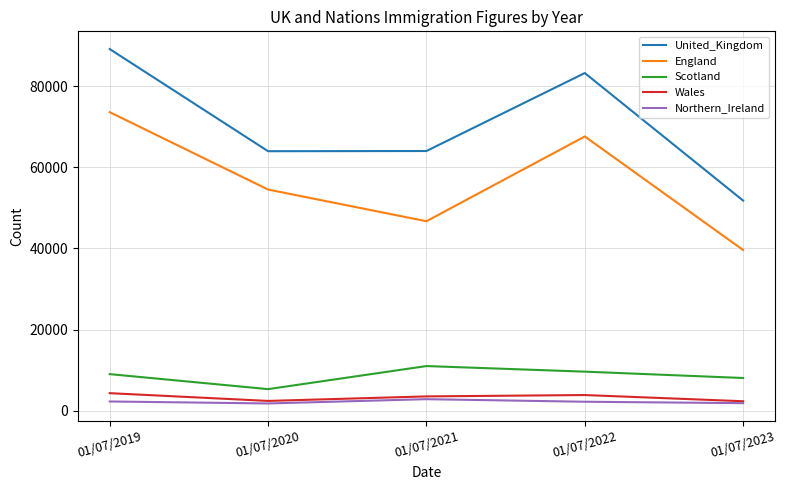

Which series changed the most between 01/07/2019 and 01/07/2023?

United_Kingdom